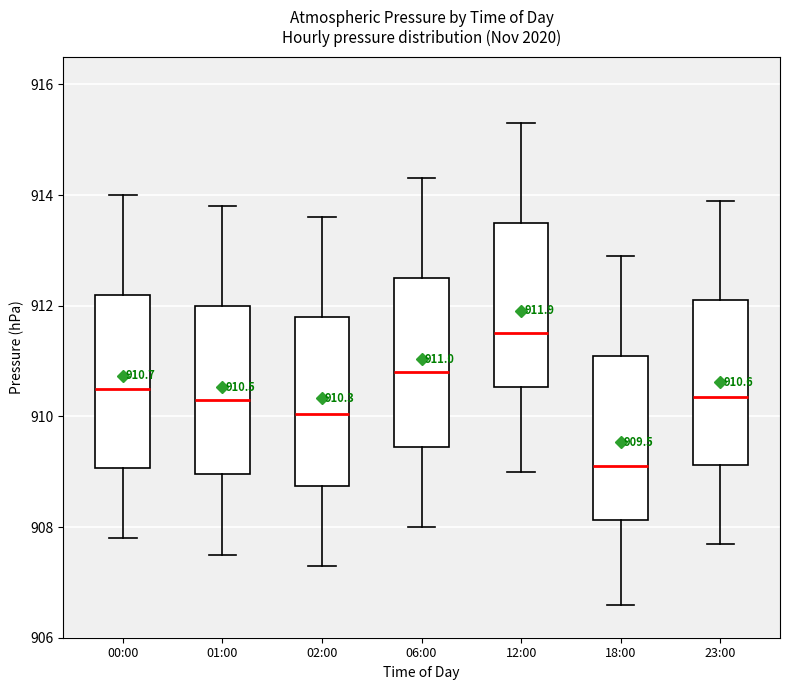

Which box's median line is the highest?

12:00